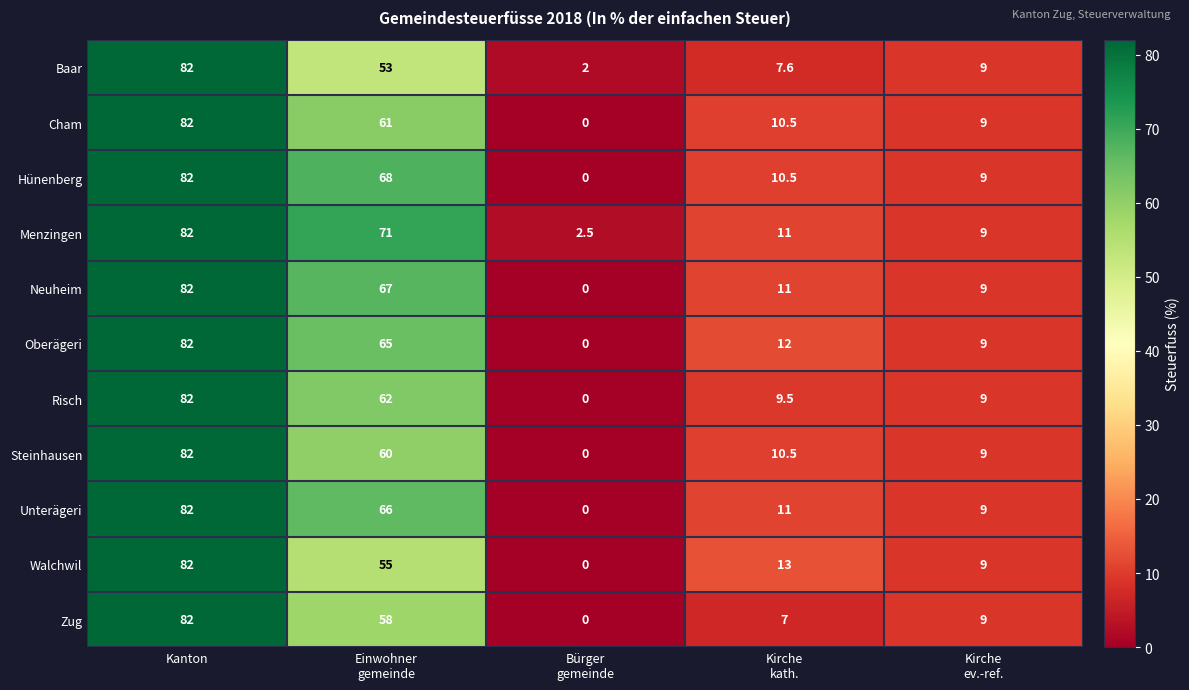

At how many categories does at least one series exceed 60?

2